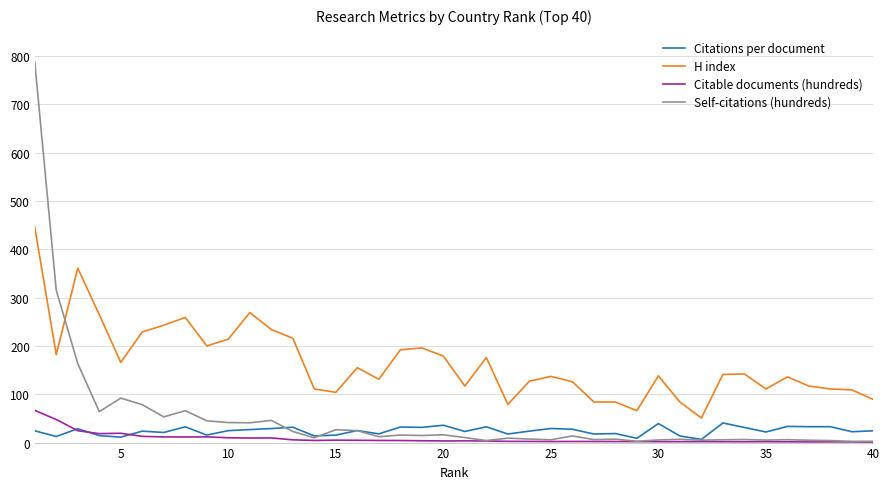

What is the minimum value for H index?

51.0